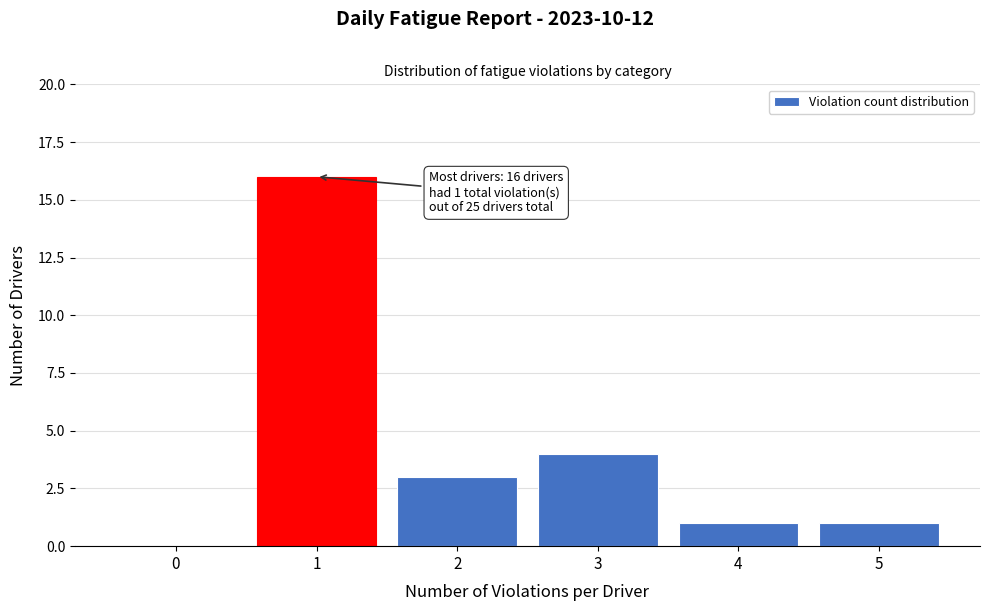

Over which range of the x-axis is the bar tallest?

0.5 to 1.5